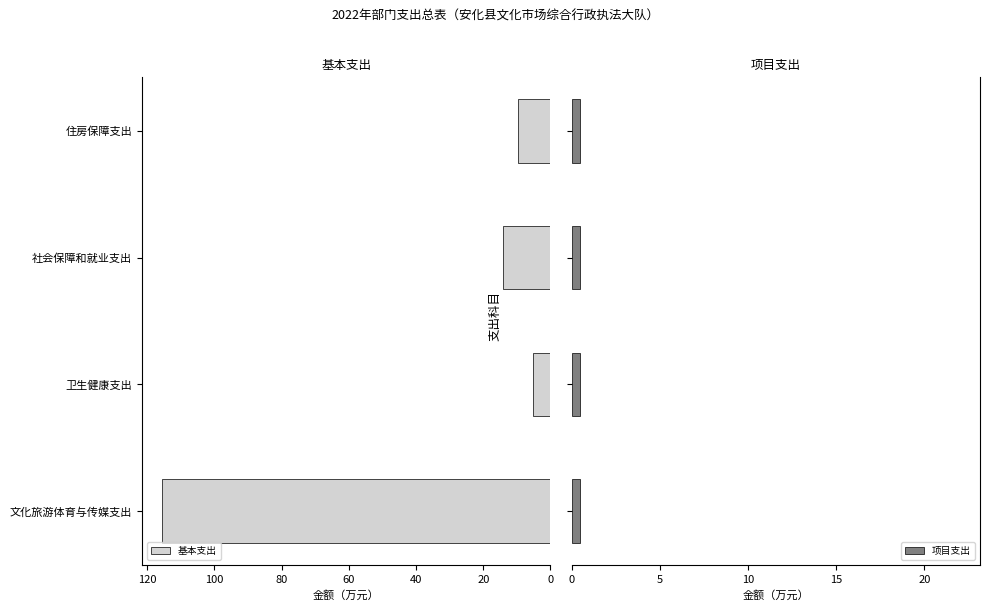

Is it true that 项目支出 equals 0.7 at 40?

False